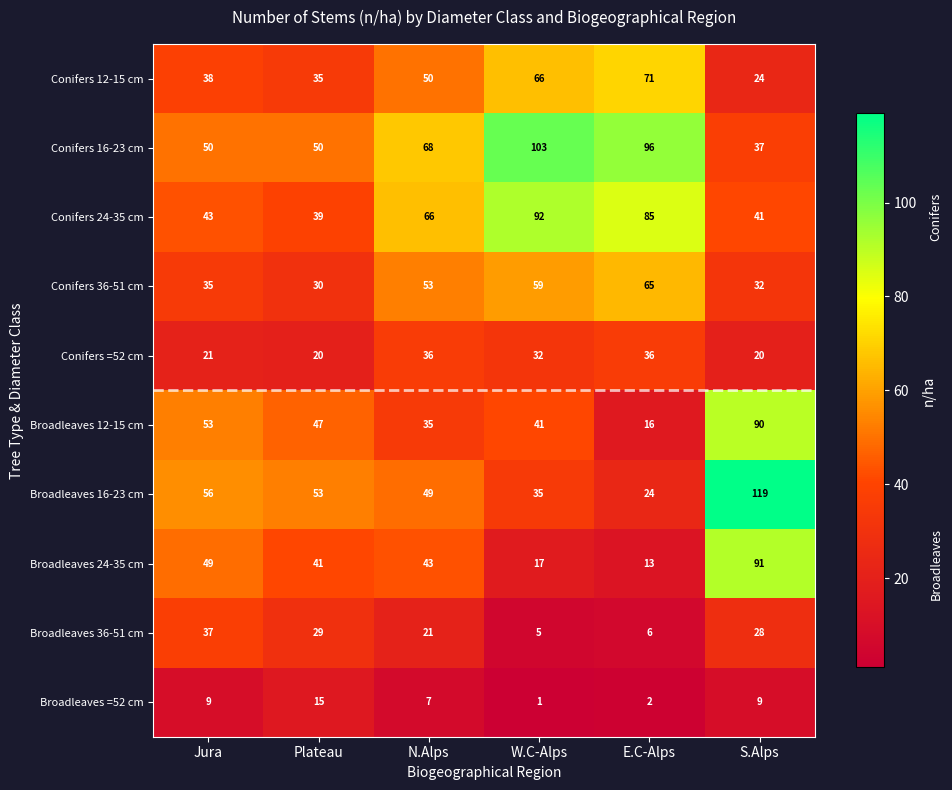

What is the total value across all series at E.C-Alps?

414